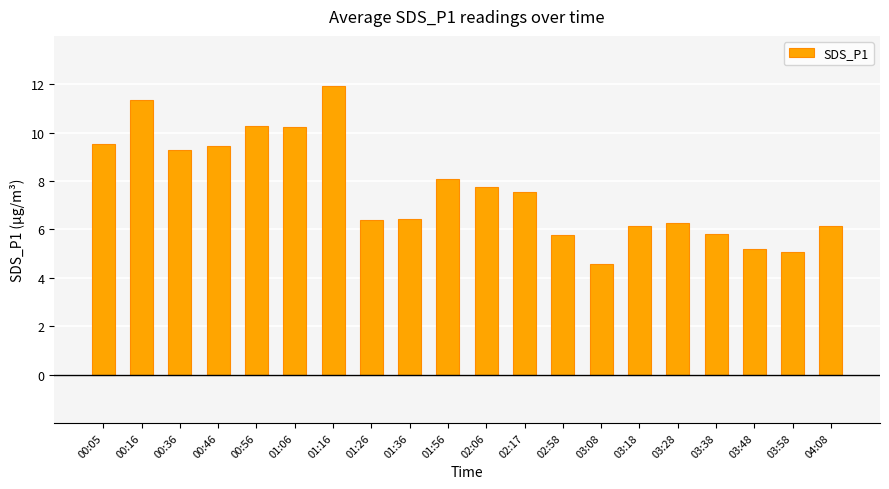

What is the sum of the values at 01:06 and 00:05?

19.8